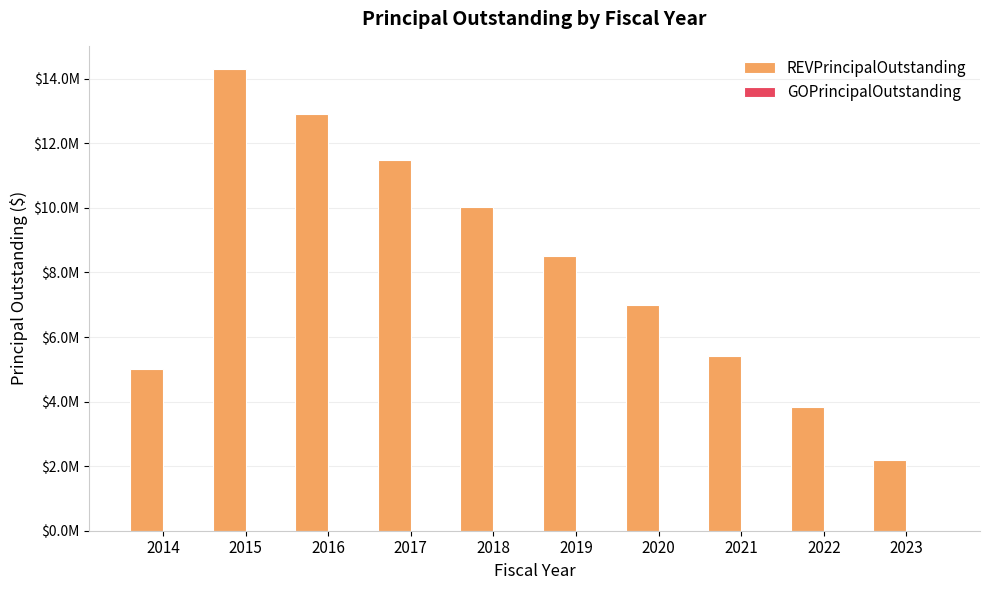

Are the bars horizontal?

No